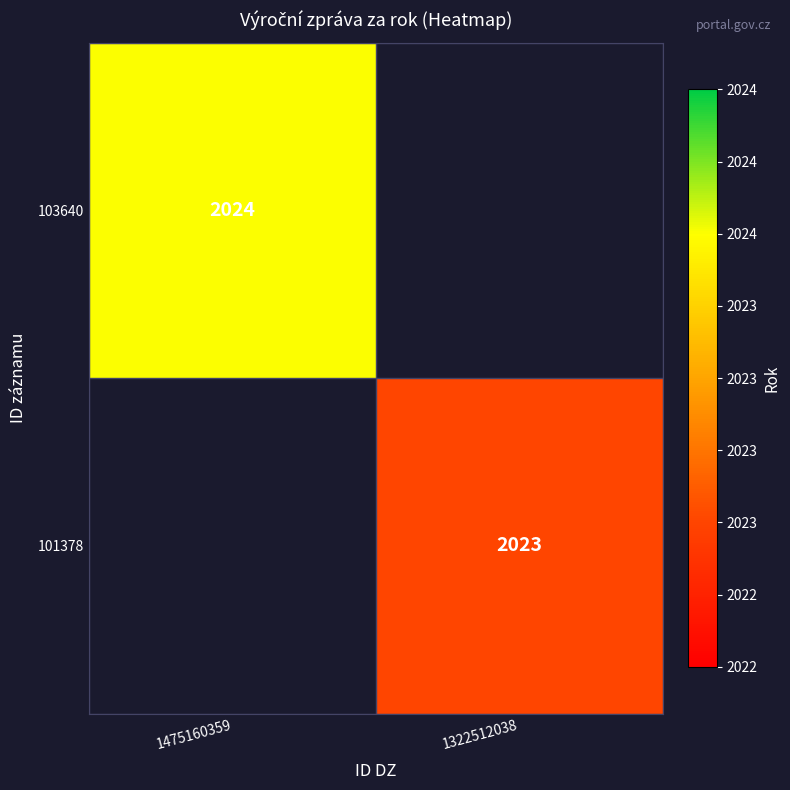

Between 1475160359 and 1322512038, which is larger?

1322512038